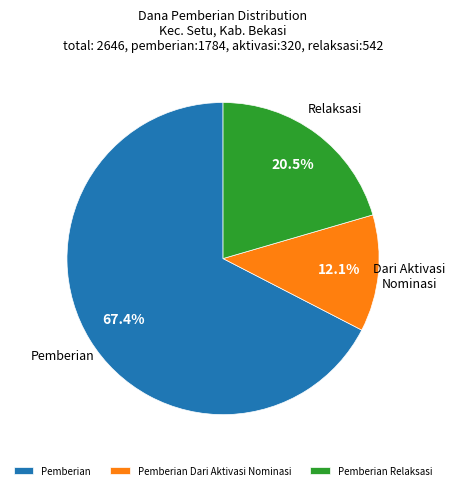

Approximately how many times larger is the value at Pemberian compared to Pemberian Dari Aktivasi Nominasi?

5.6